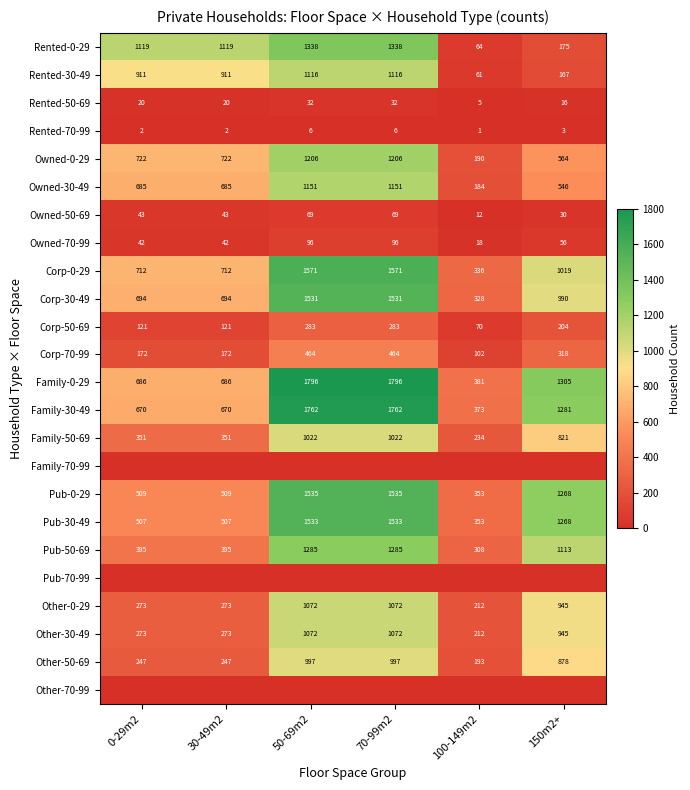

Which category has the highest value across all series?

50-69m2